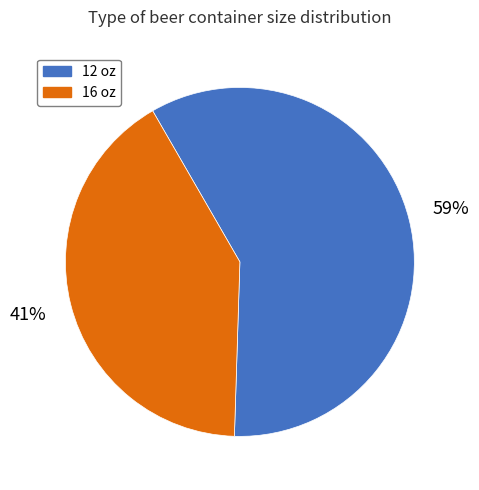

Combined, do 12 oz and 16 oz account for over 50%?

Yes